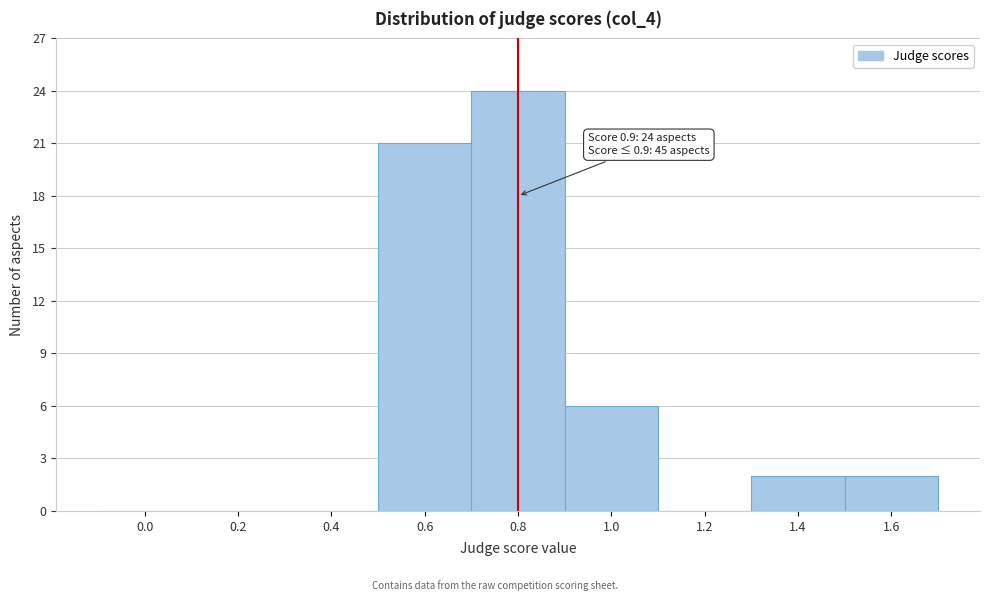

Reading left to right, transcribe all the data shown in this chart.

0.0=0	0.2=0	0.4=0	0.6=21	0.8=24	1.0=6	1.2=0	1.4=2	1.6=2